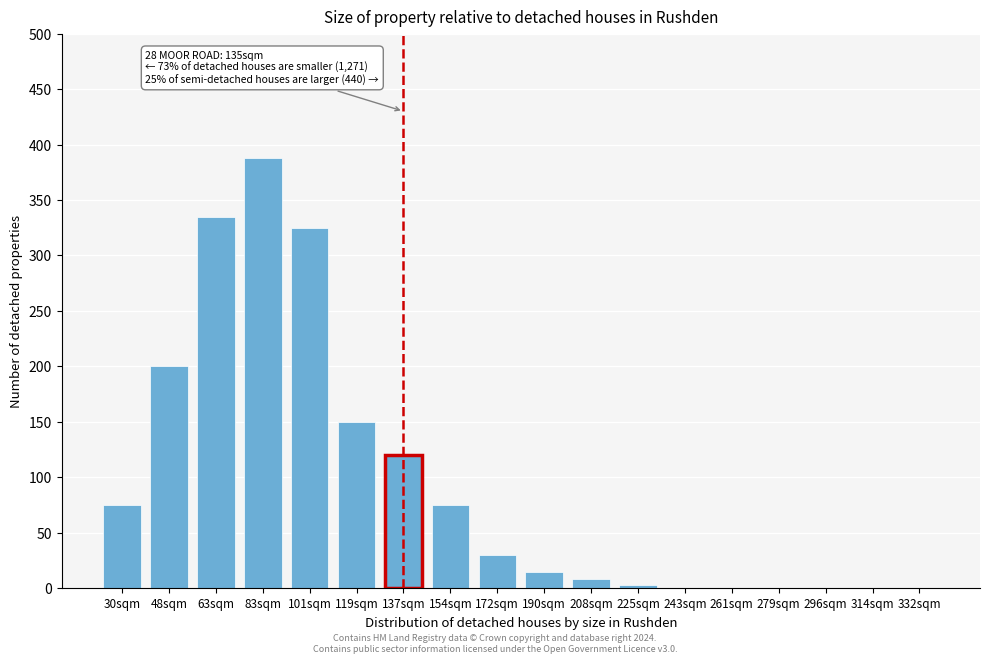

Reading left to right, extract all data points from this chart.

30sqm=75	48sqm=200	63sqm=335	83sqm=388	101sqm=325	119sqm=150	137sqm=120	154sqm=75	172sqm=30	190sqm=15	208sqm=8	225sqm=3	243sqm=0	261sqm=0	279sqm=0	296sqm=0	314sqm=0	332sqm=0